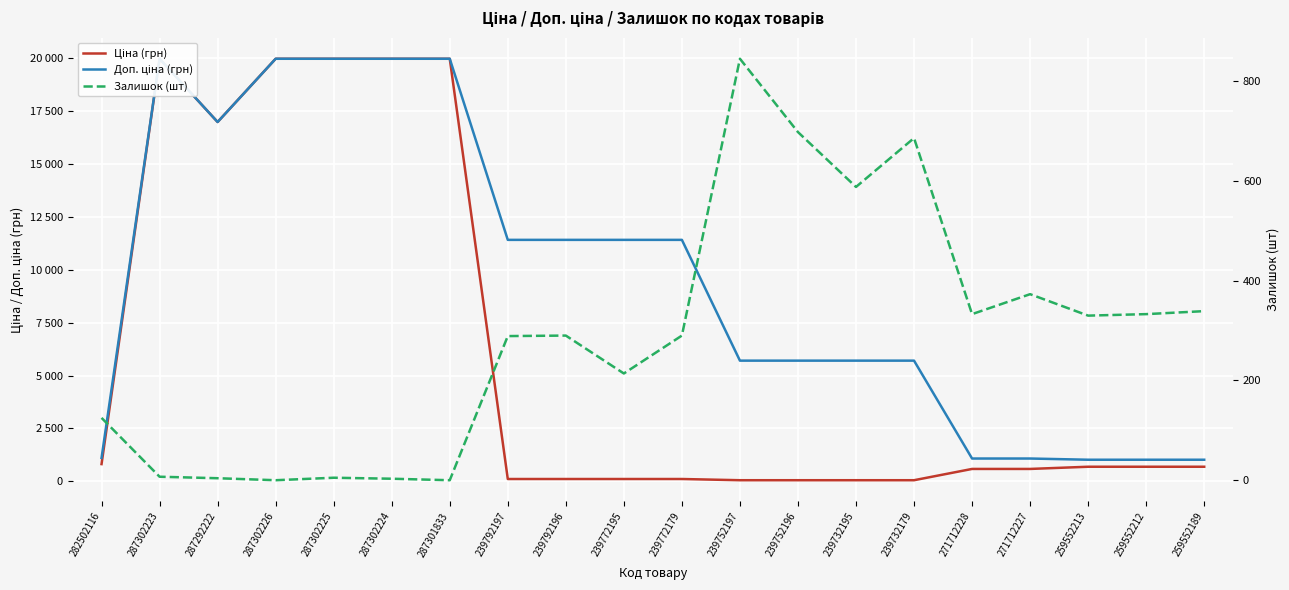

At which category is the sum across all series the highest?

287302223